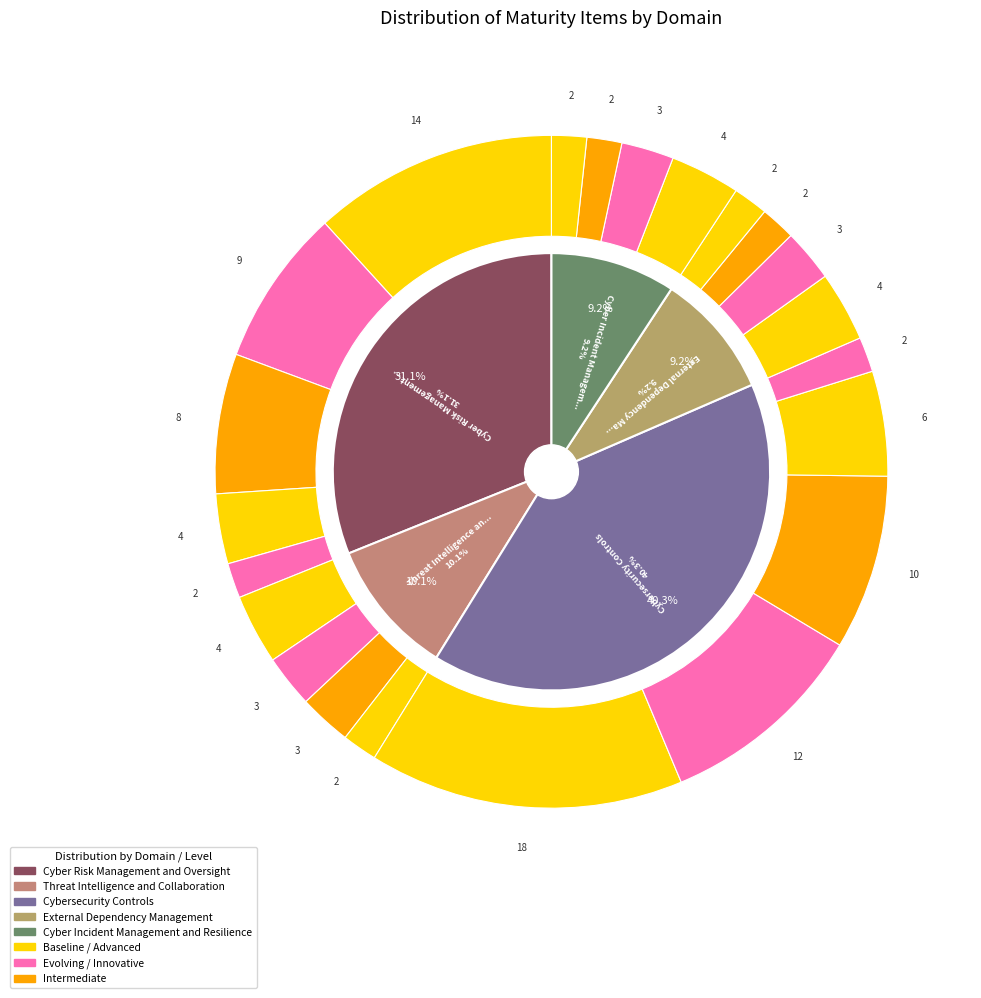

Approximately how many times larger is the value at Cyber Risk Management and Oversight compared to External Dependency Management?

3.4